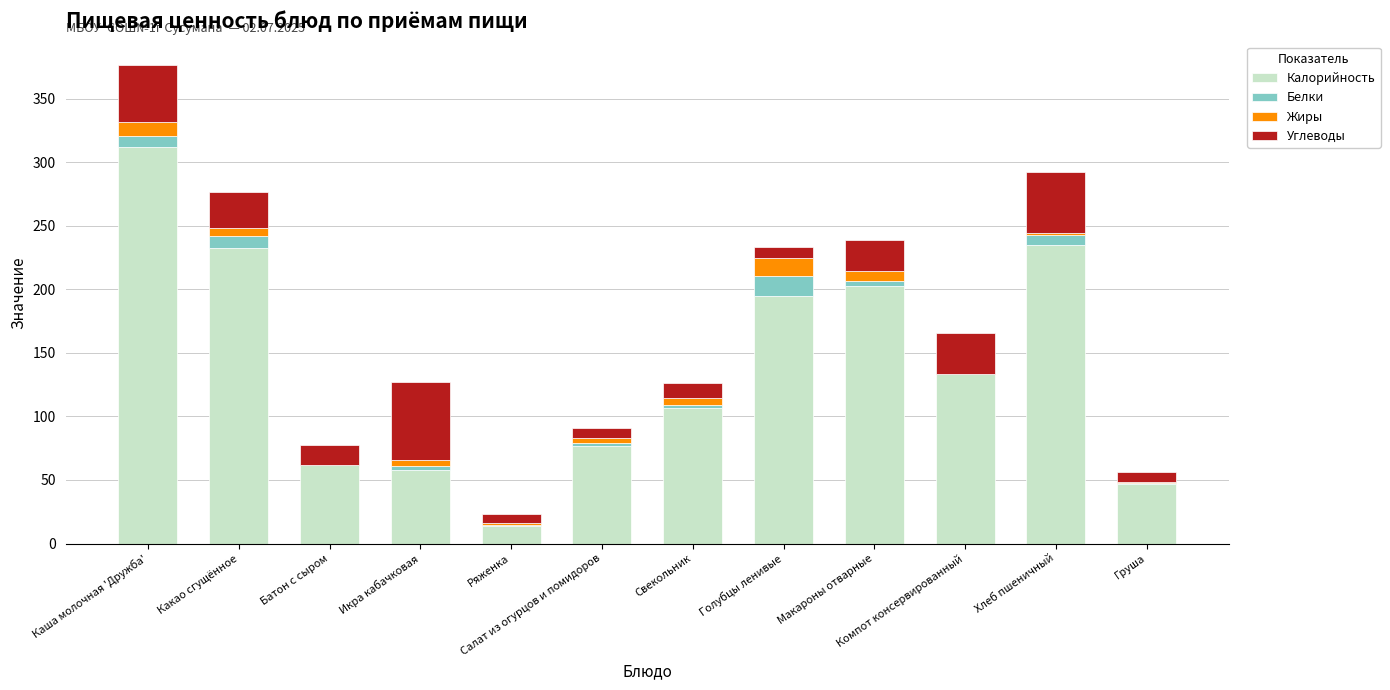

Is it true that Калорийность equals 47.0 at Груша?

True